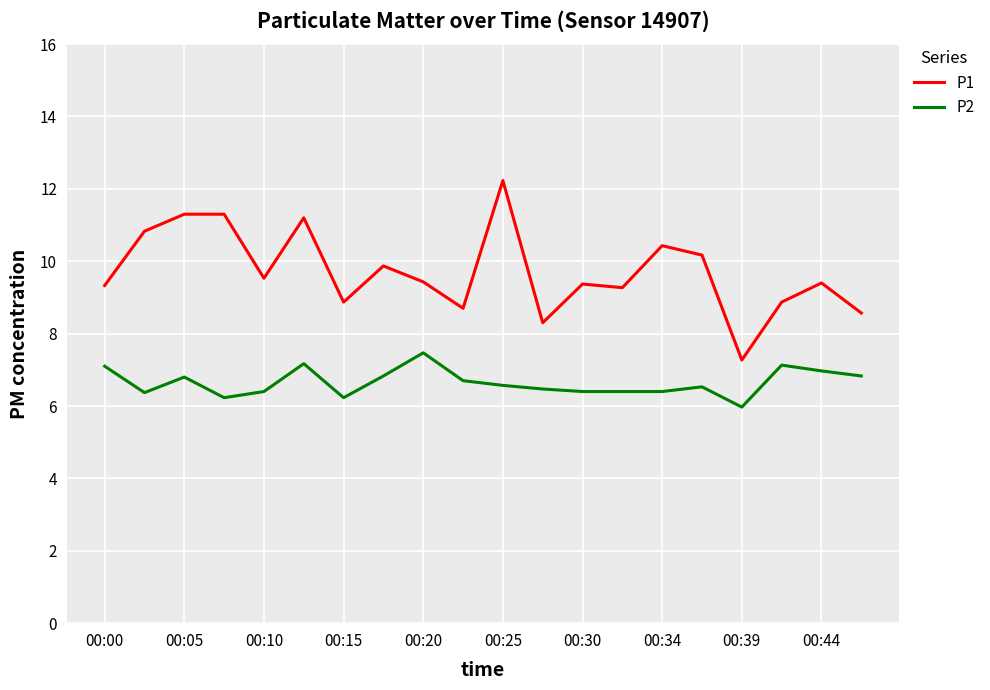

What is the difference between the maximum and second lowest values in the P1 series?

3.9